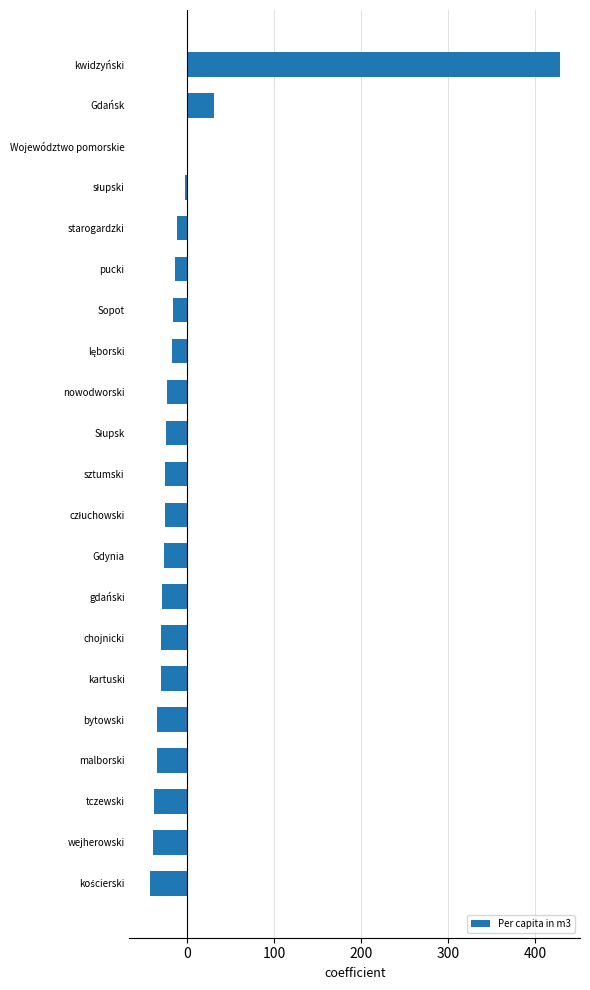

How many distinct data groups are displayed?

1